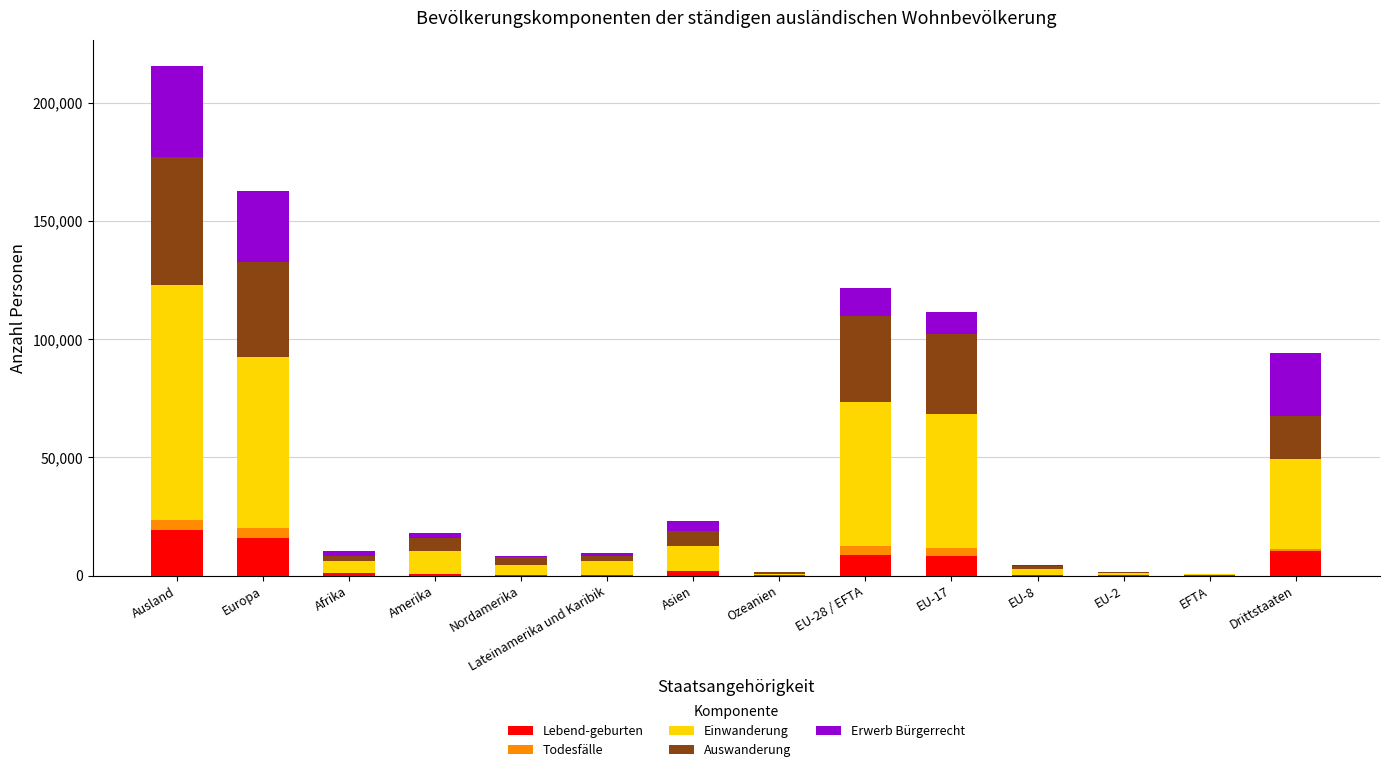

At which category is the sum across all series the highest?

Ausland